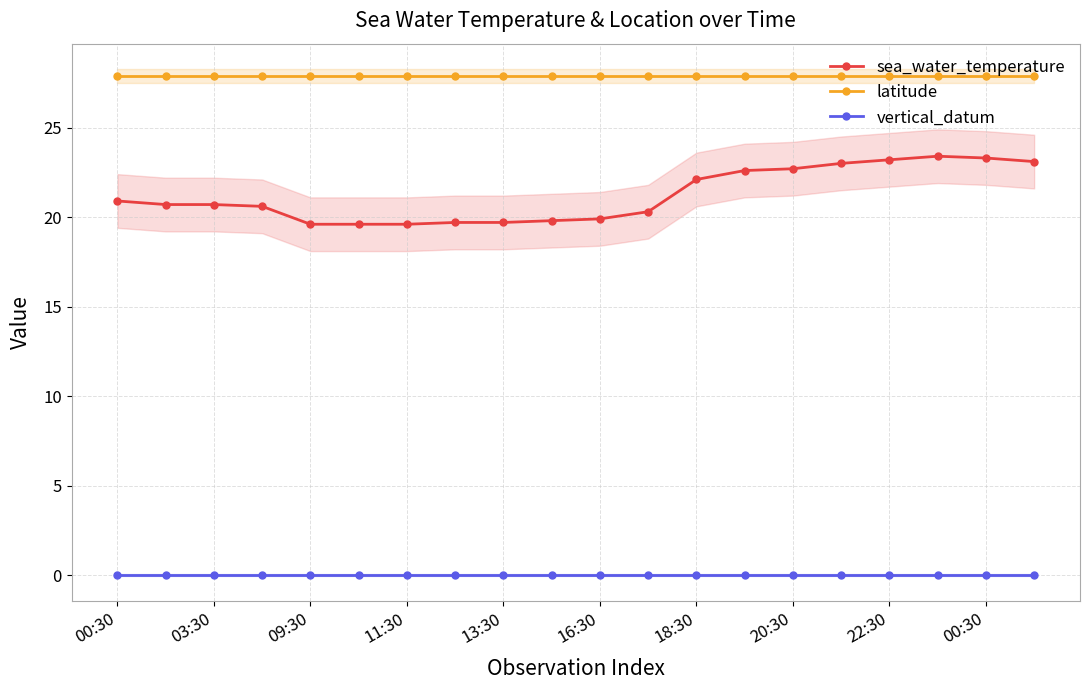

What value does the sea_water_temperature series have at 03:30?

20.7